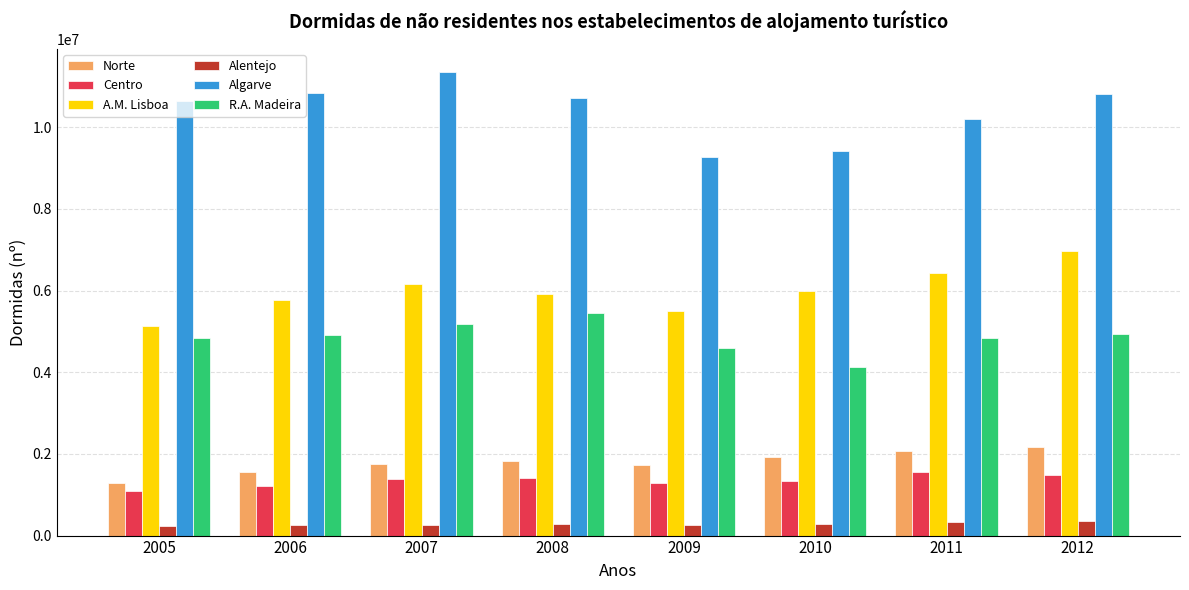

What is the spread (max minus min) of values at 2011?

9877699